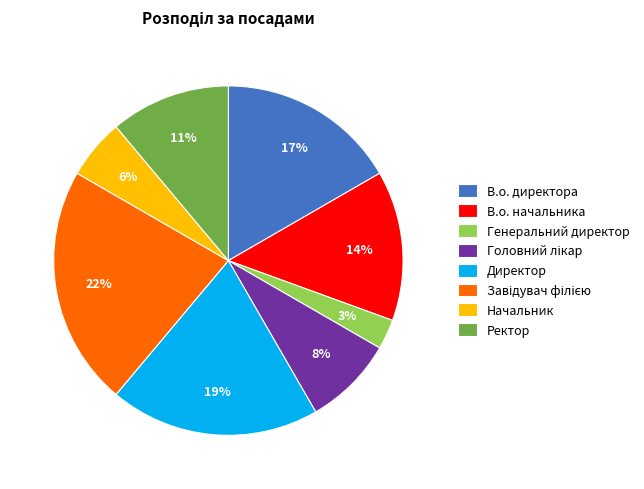

Which category has the smallest portion of the pie?

Генеральний директор